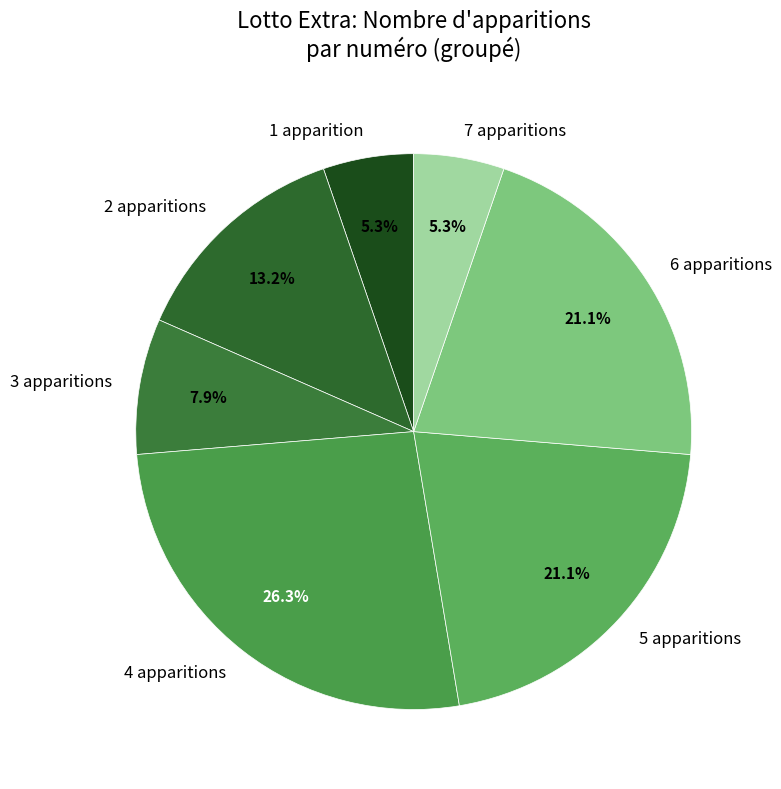

Between 3 apparitions and 4 apparitions, which is larger?

4 apparitions